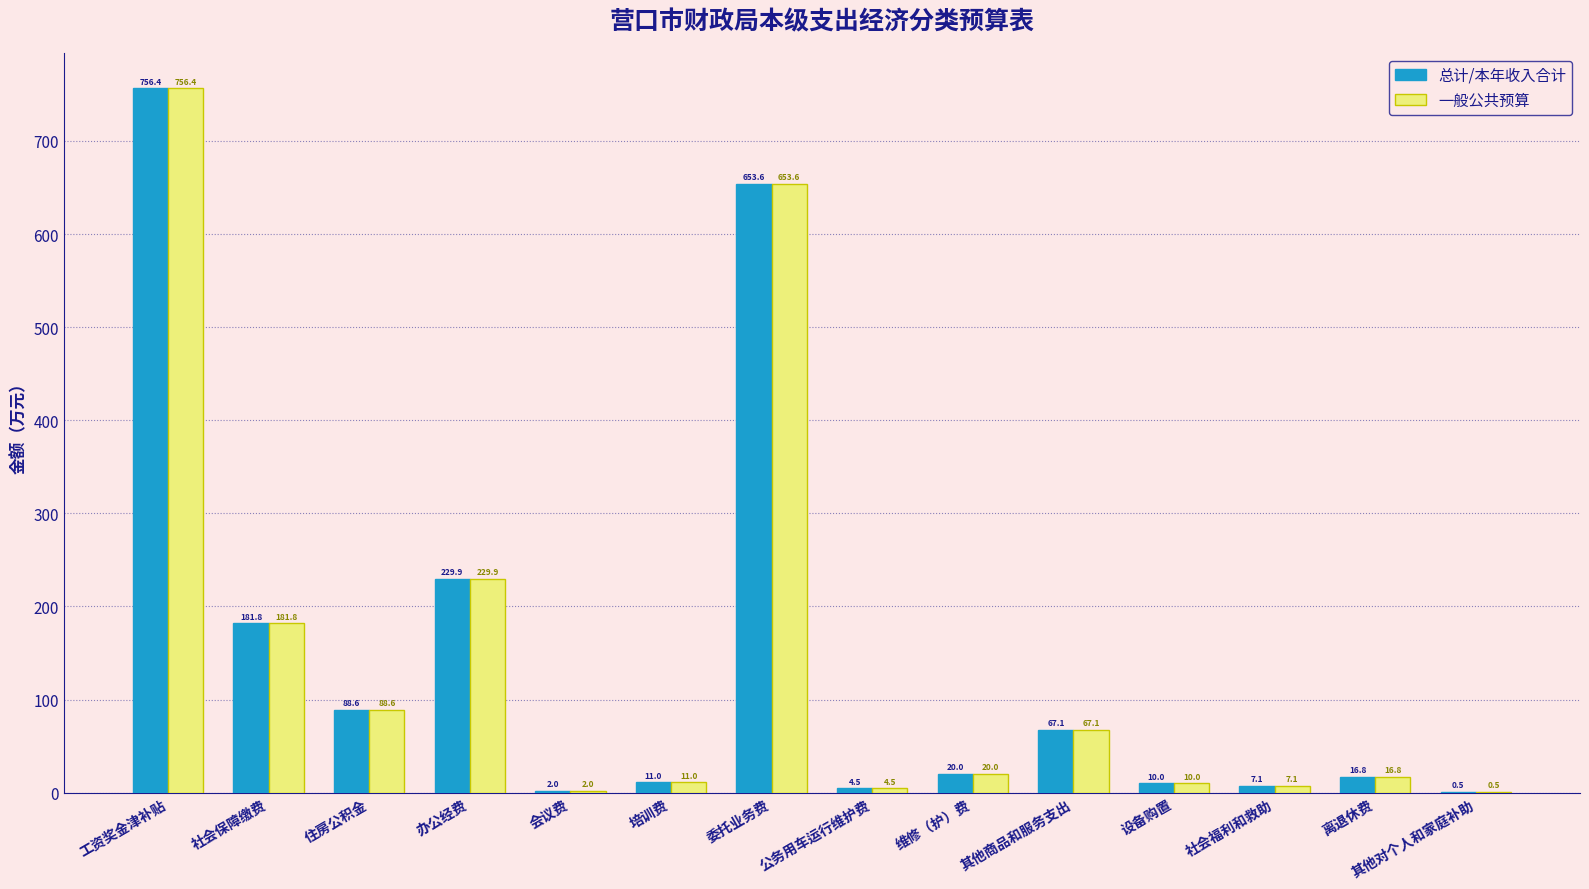

At which category is the sum across all series the highest?

工资奖金津补贴